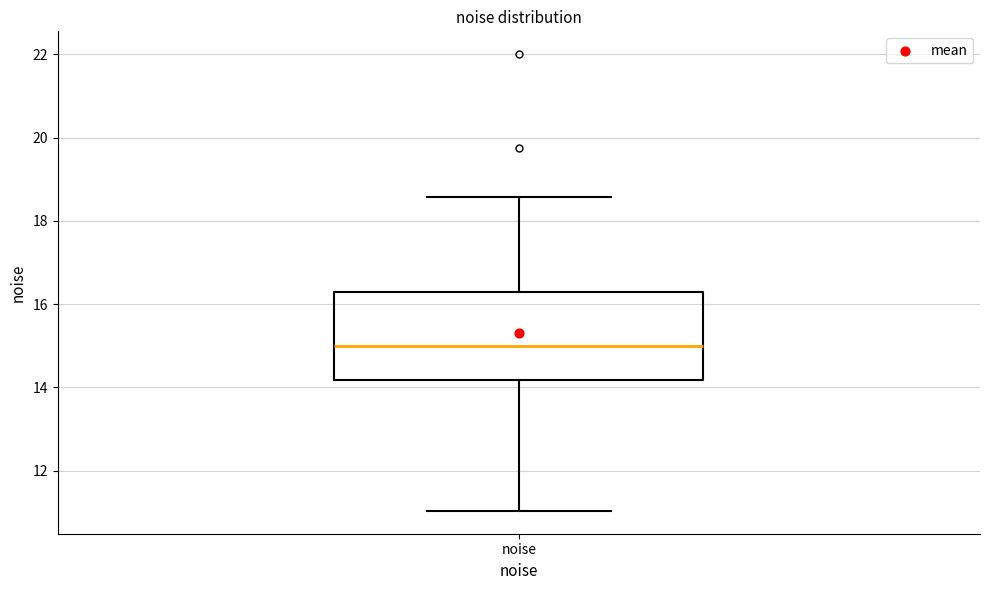

Transcribe this box plot: give where the median line is, the range the box spans, and where the two whiskers end, as read against the y-axis. The values are not printed on the chart, so give them approximately, as read against the axis.

median 15.0, box 14.2 to 16.2, whiskers 11.0 to 18.6